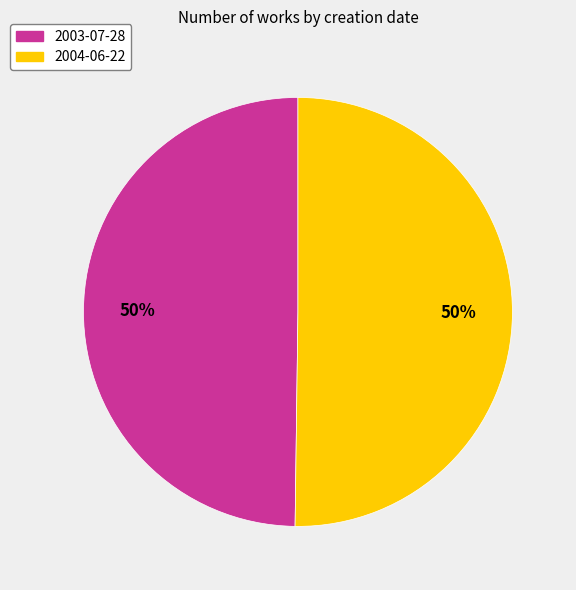

True or false: 2004-06-22 accounts for 43% of the total.

False